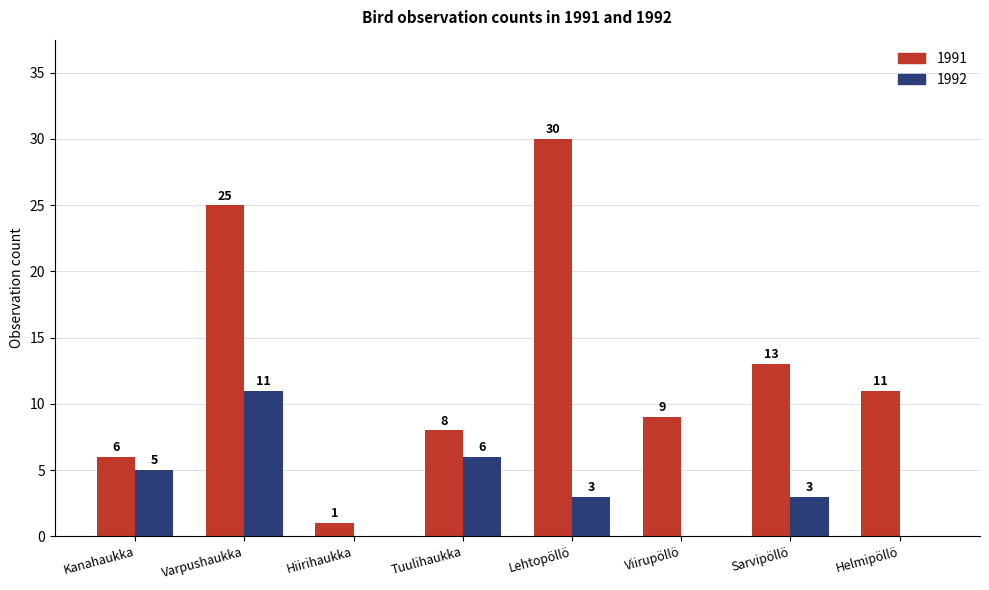

True or false: 1992 has a value of 0 at Hiirihaukka.

True